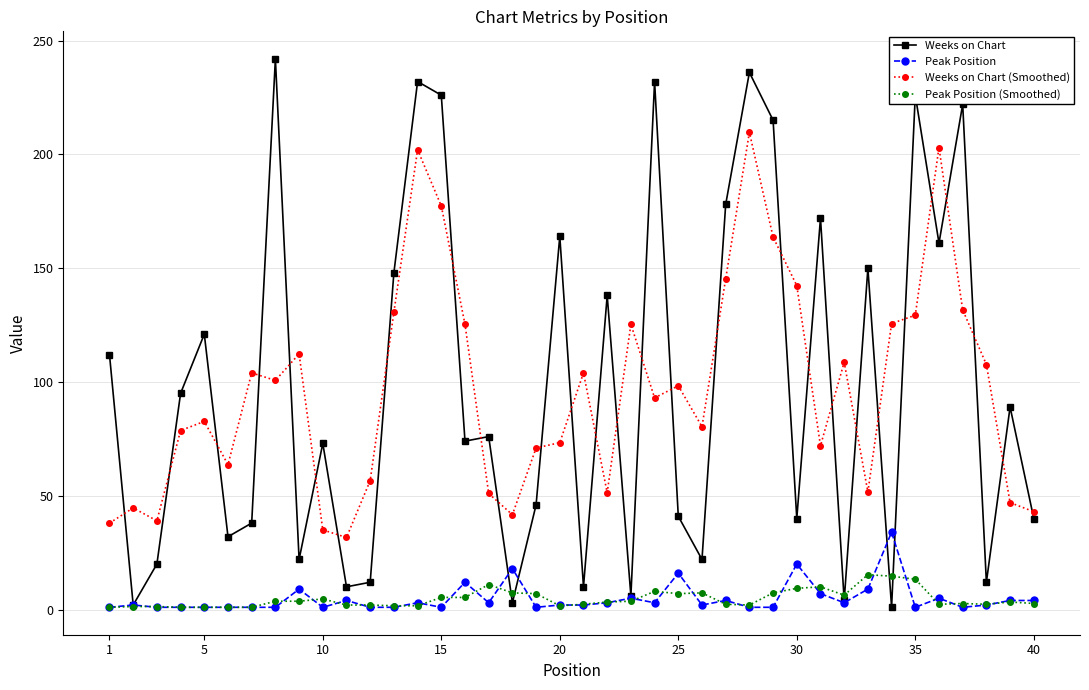

What is the maximum value for Peak Position?

34.0